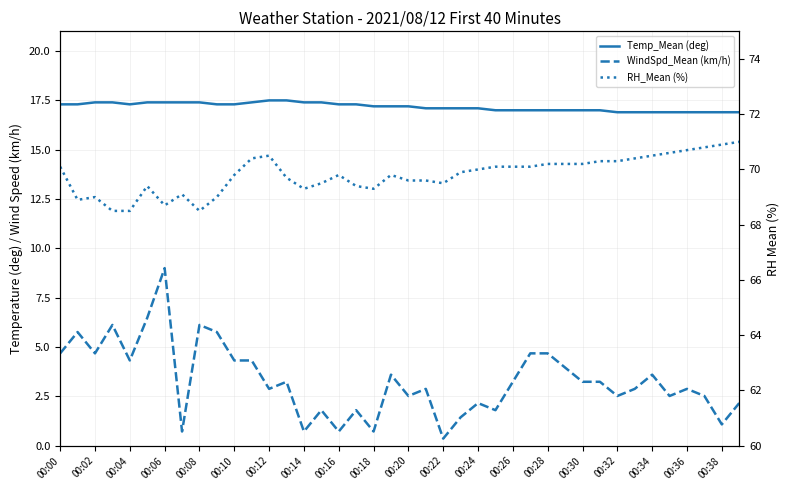

At which label does RH_Mean (%) first exceed 69?

00:00